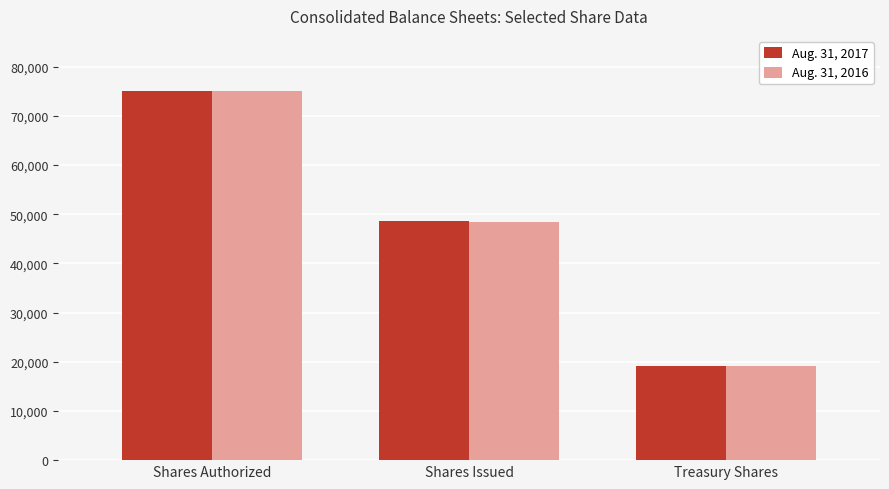

How many categories are shown in the chart?

3